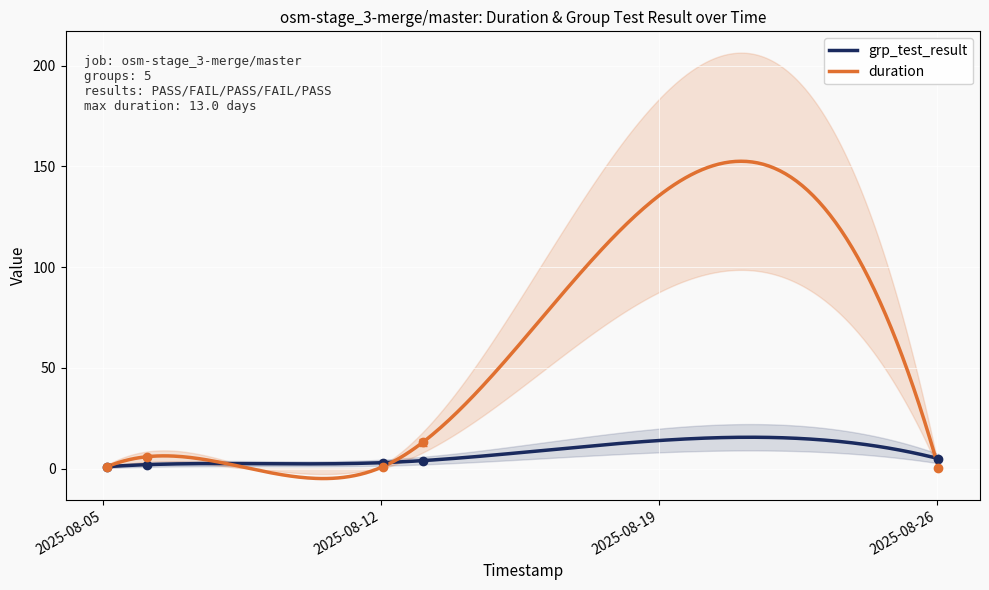

What is the sum of all grp_test_result values?

15.0